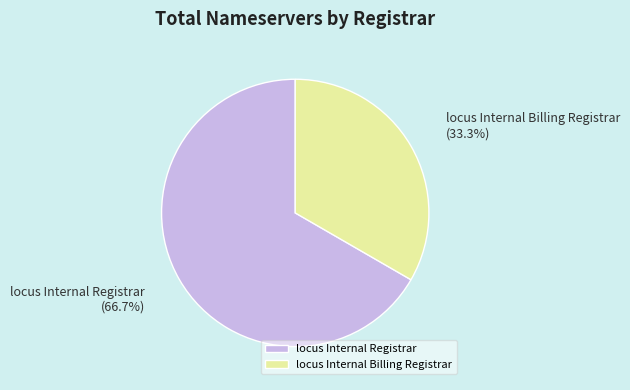

Between locus Internal Registrar and locus Internal Billing Registrar, which is larger?

locus Internal Registrar